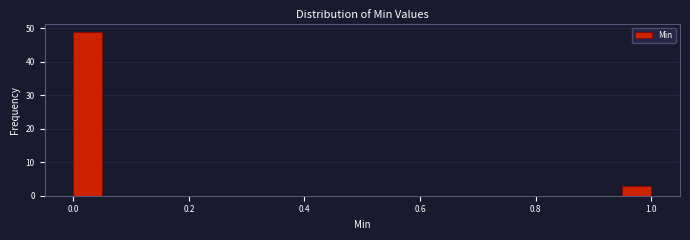

Around what value on the x-axis is the tallest bar? Give the approximate position of its centre, as read against the axis.

0.02